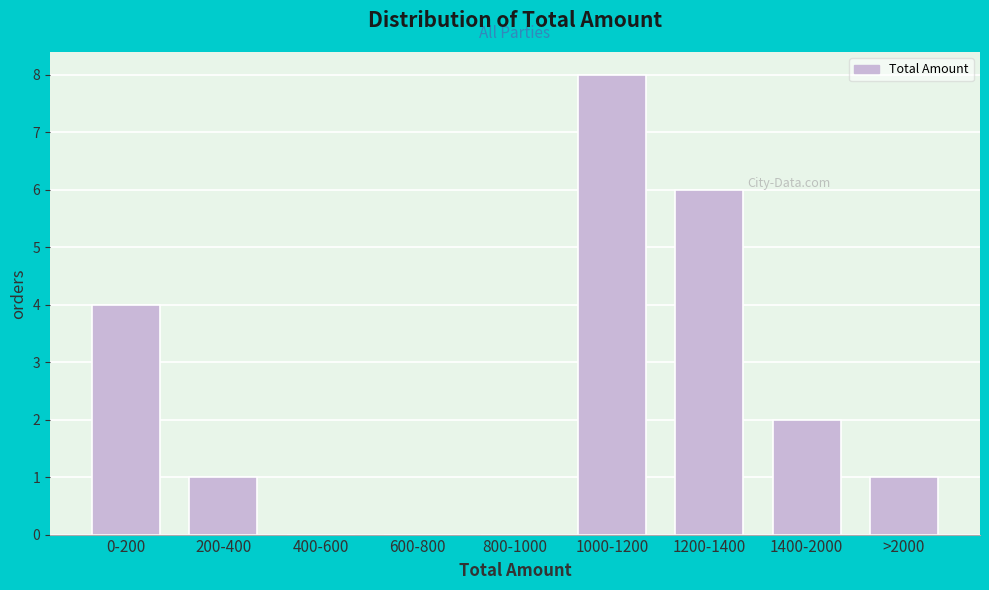

The value at 800-1000 is 3. True or false?

False